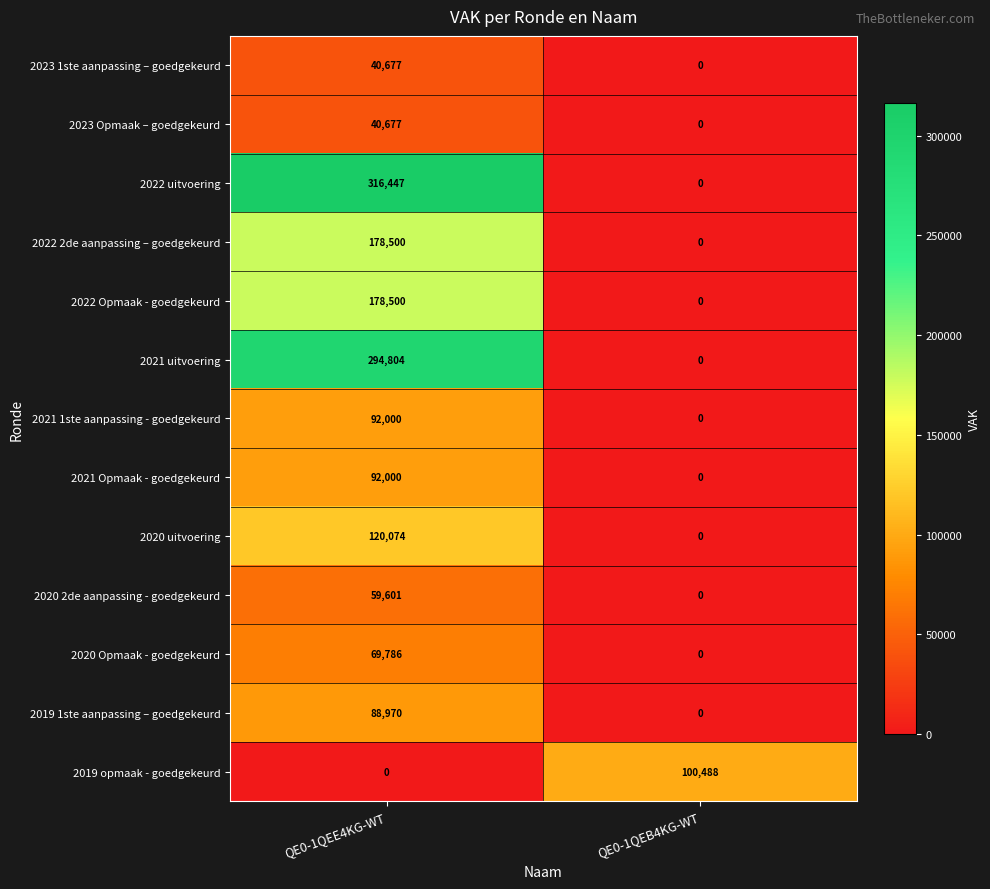

Which series has the widest spread of values?

2022 uitvoering